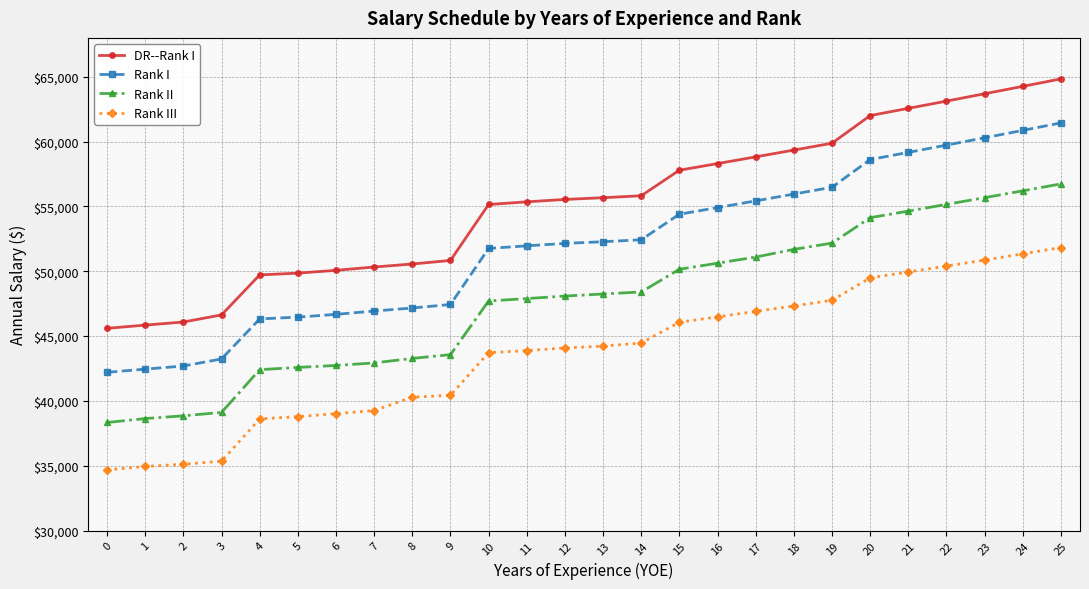

What is the value of the Rank I point at the 10th from the left?

47439